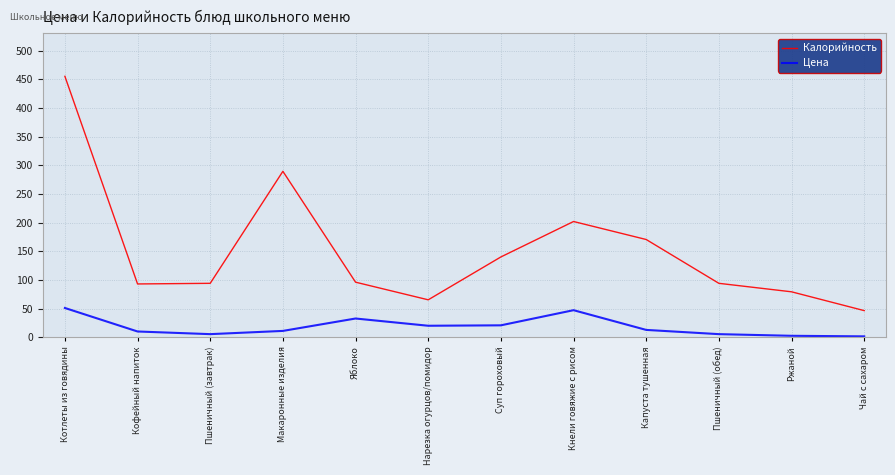

True or false: Цена and Калорийность cross at least once.

False